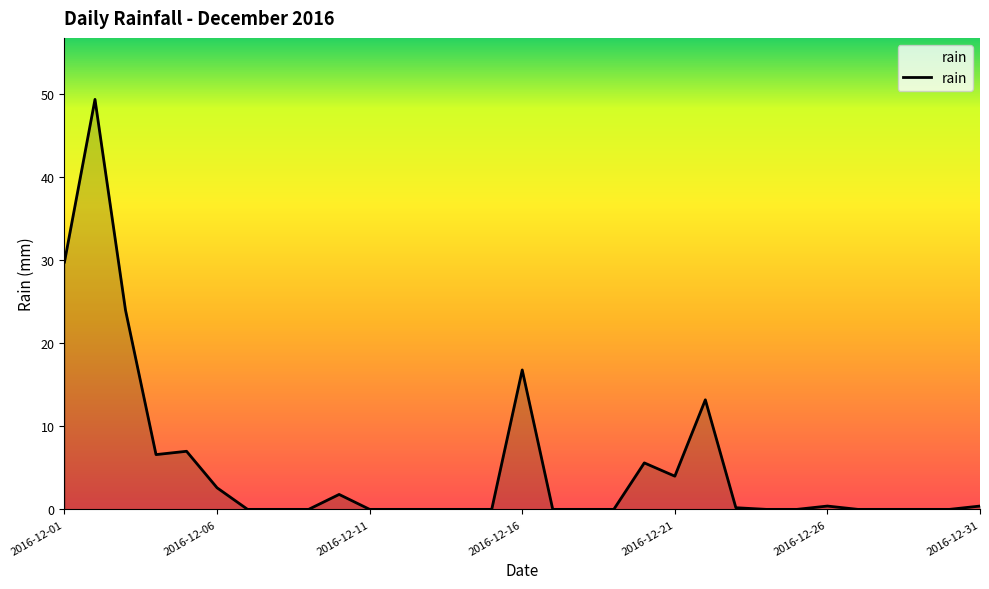

What is the greatest value displayed?

49.4